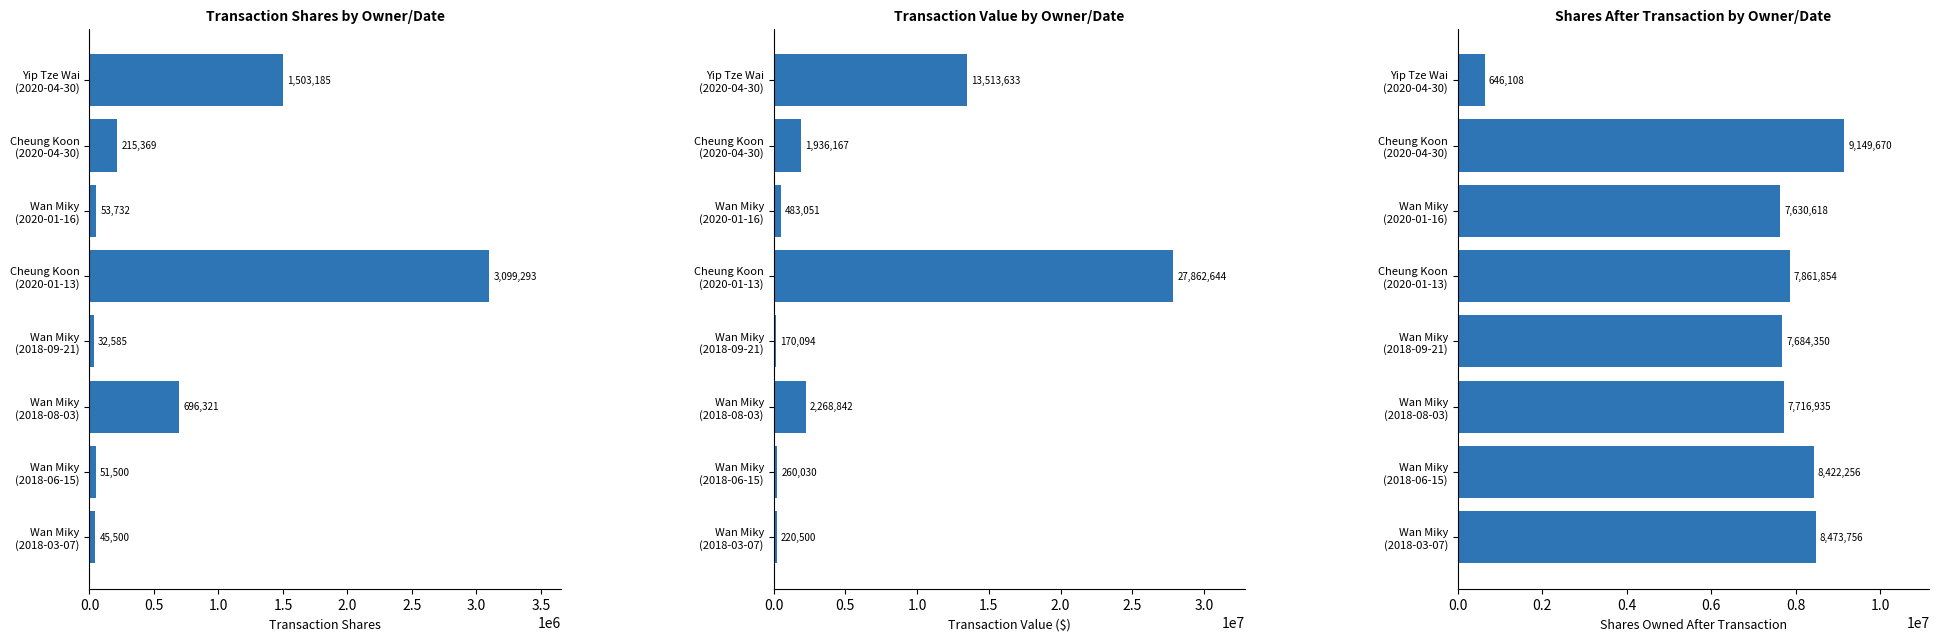

How many values in the transactionShares series are below 215369?

4